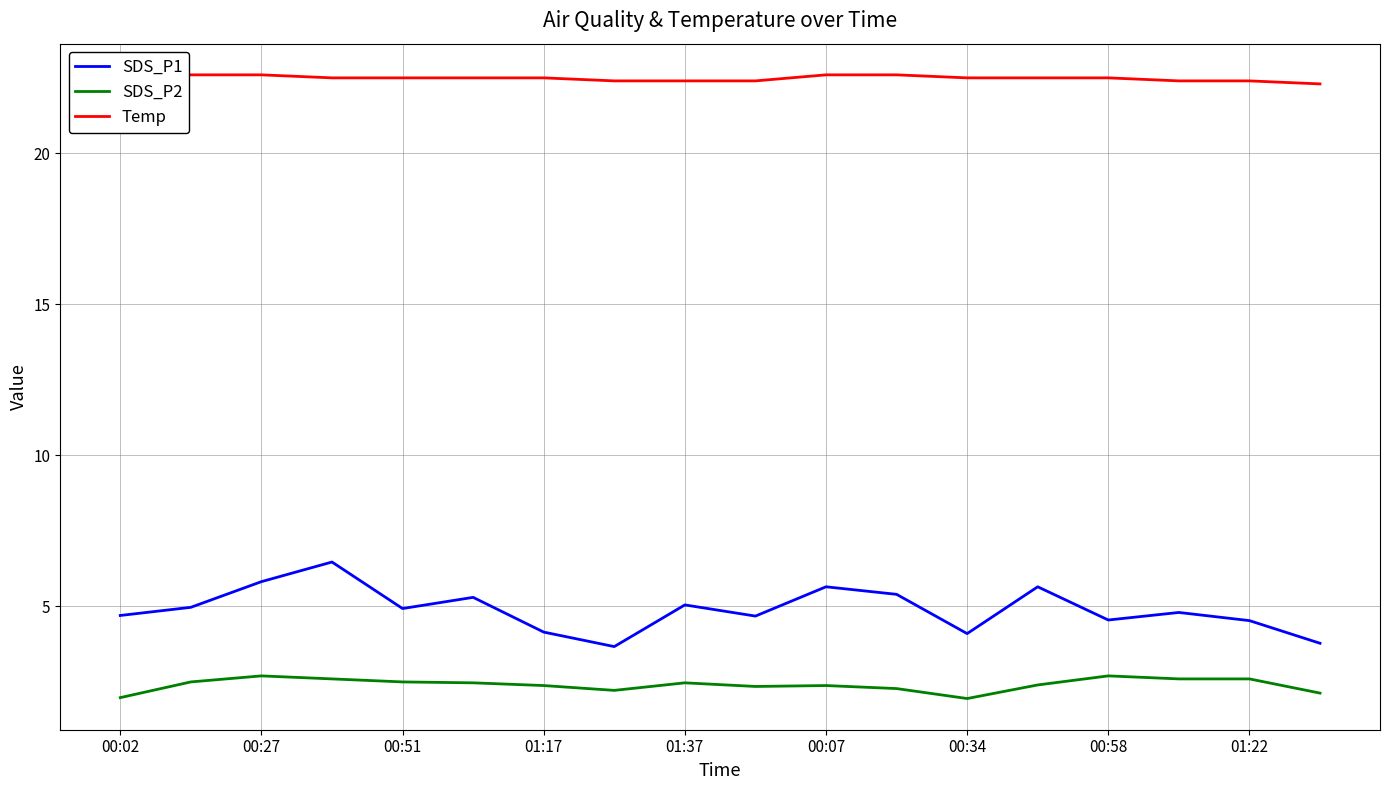

What is the maximum value for SDS_P2?

2.7